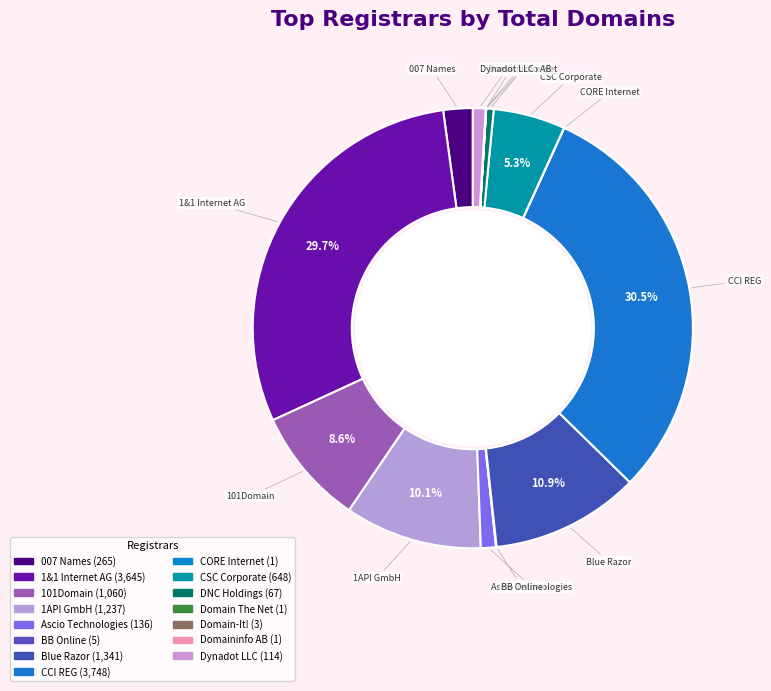

True or false: Ascio Technologies accounts for 15% of the total.

False